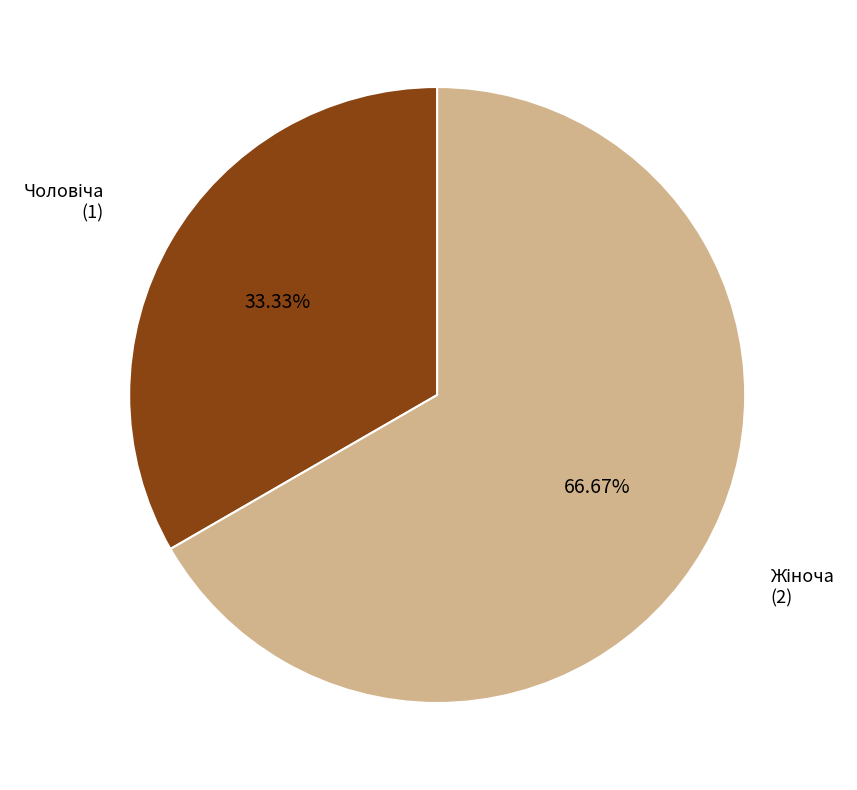

Count the number of slices in the pie.

2